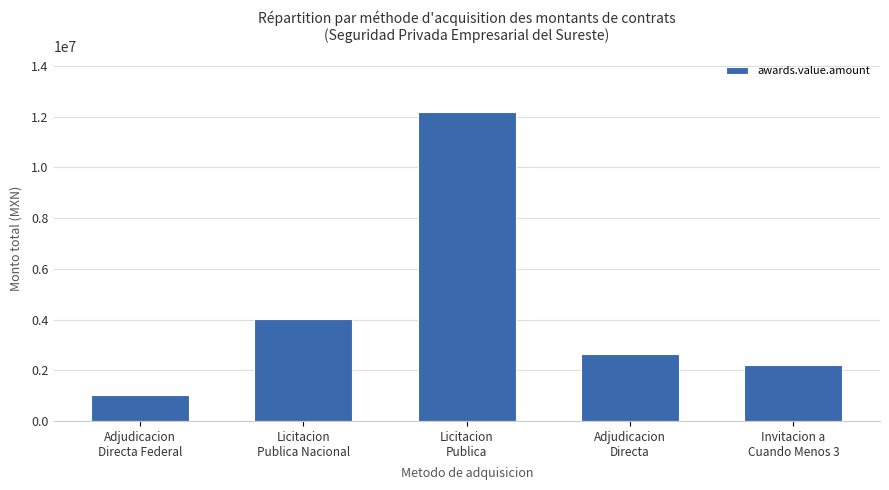

What is the greatest value displayed?

12189438.7